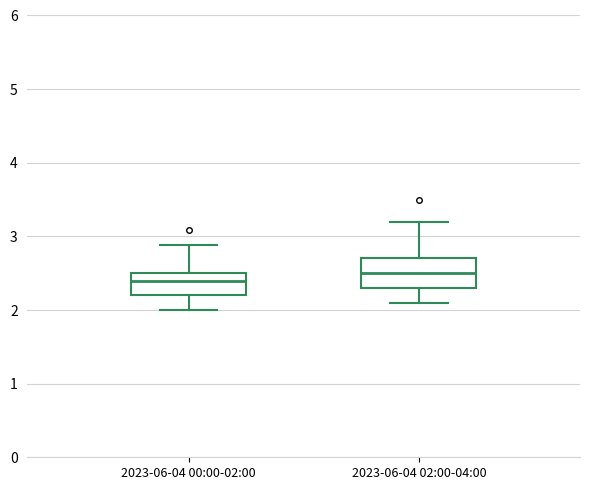

Reading left to right, transcribe this box plot: for each box, give where its median line is, the range the box spans, and where its two whiskers end, as read against the y-axis. The values are not printed on the chart, so give them approximately, as read against the axis.

2023-06-04 00:00-02:00: median 2.4, box 2.2 to 2.5, whiskers 2.0 to 2.9
2023-06-04 02:00-04:00: median 2.5, box 2.3 to 2.7, whiskers 2.1 to 3.2